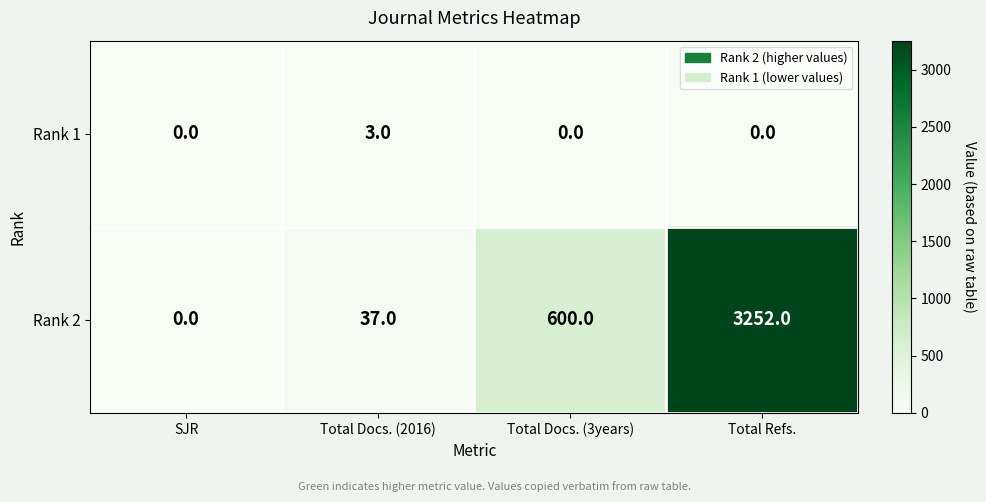

What is the total value across all series at Total Refs.?

3252